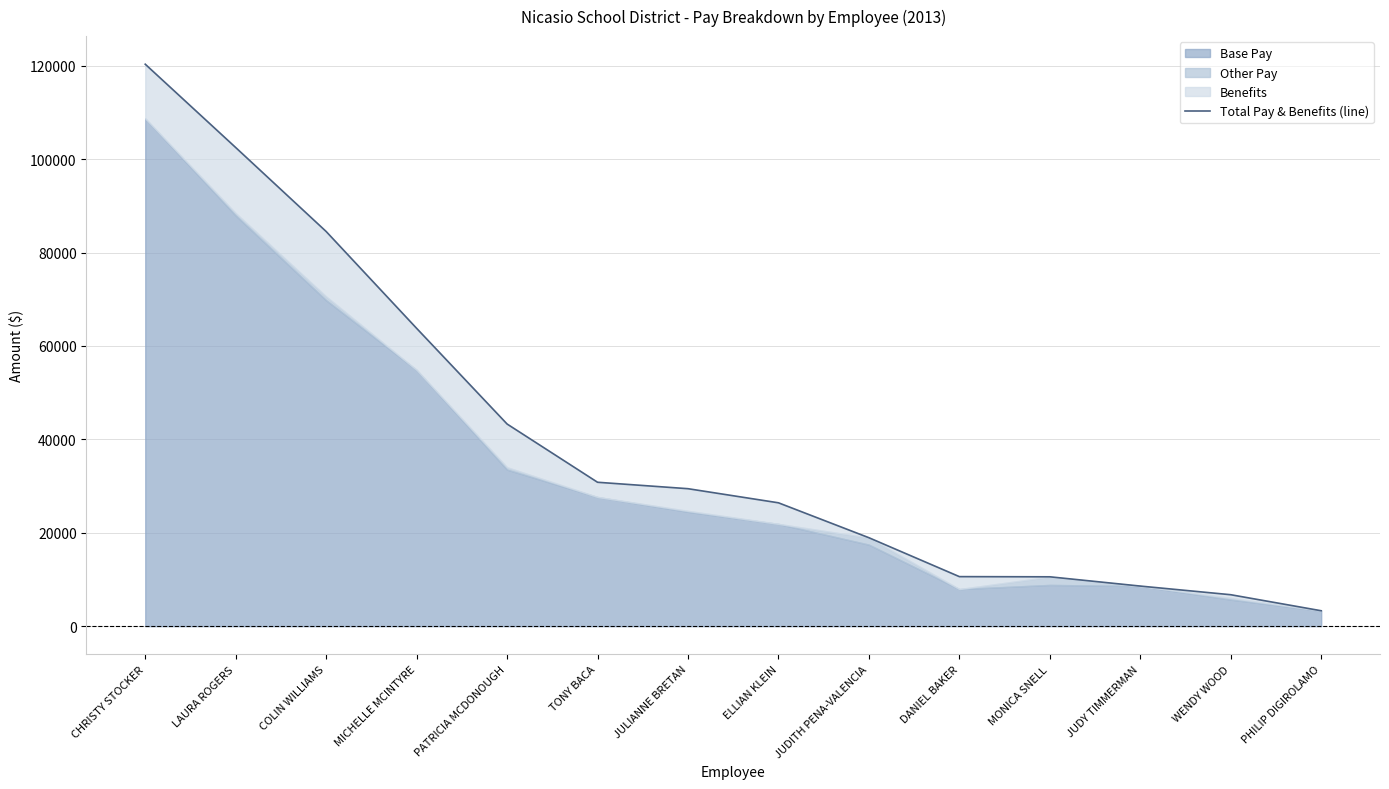

What position from the right is DANIEL BAKER?

5